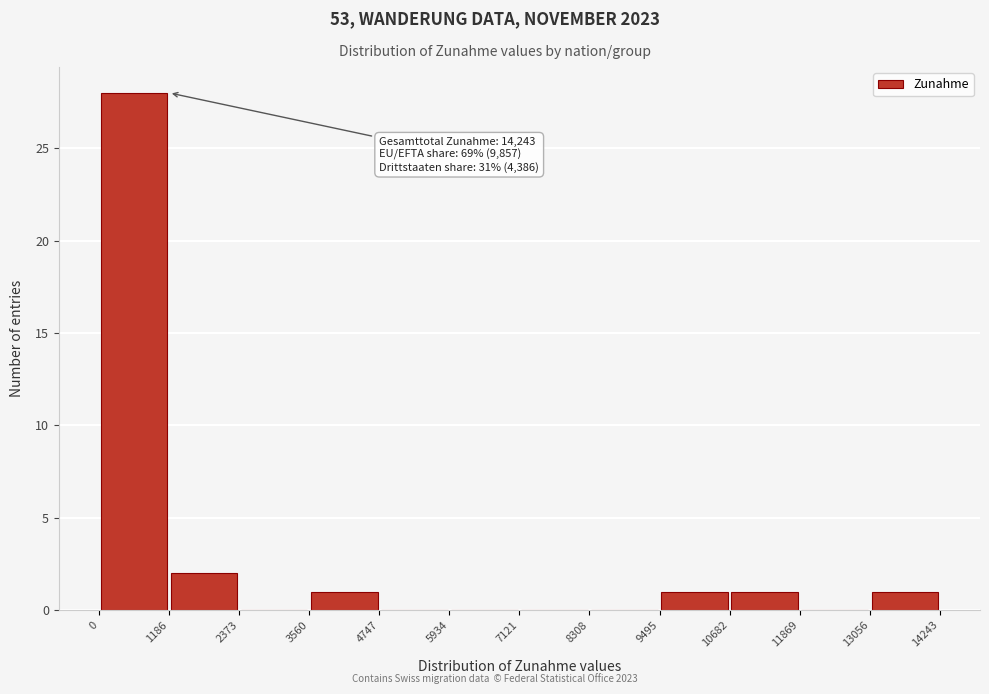

Over which range of the x-axis is the bar tallest?

0 to 1186